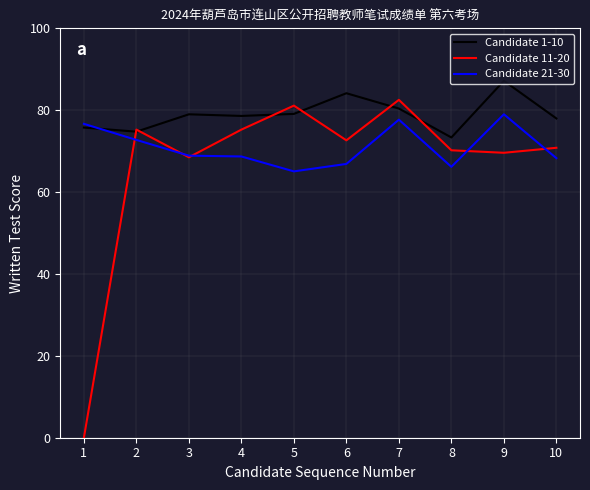

Which series ends up on top after the final intersection of Candidate 21-30 and Candidate 1-10?

Candidate 1-10